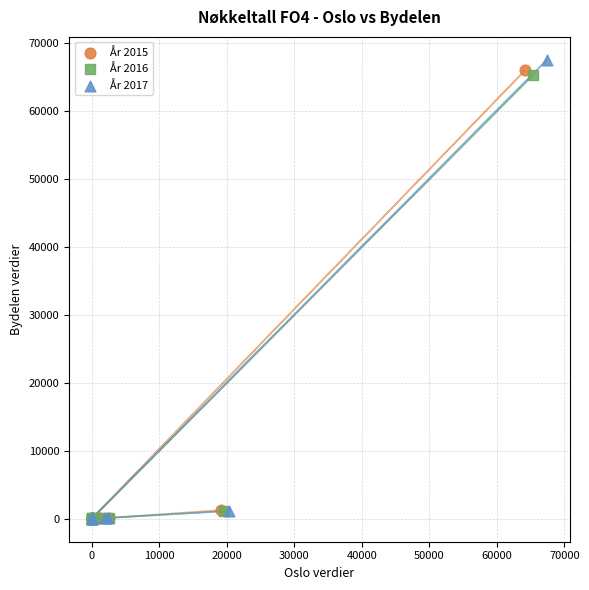

Which series has the largest Y range (max minus min)?

År 2017